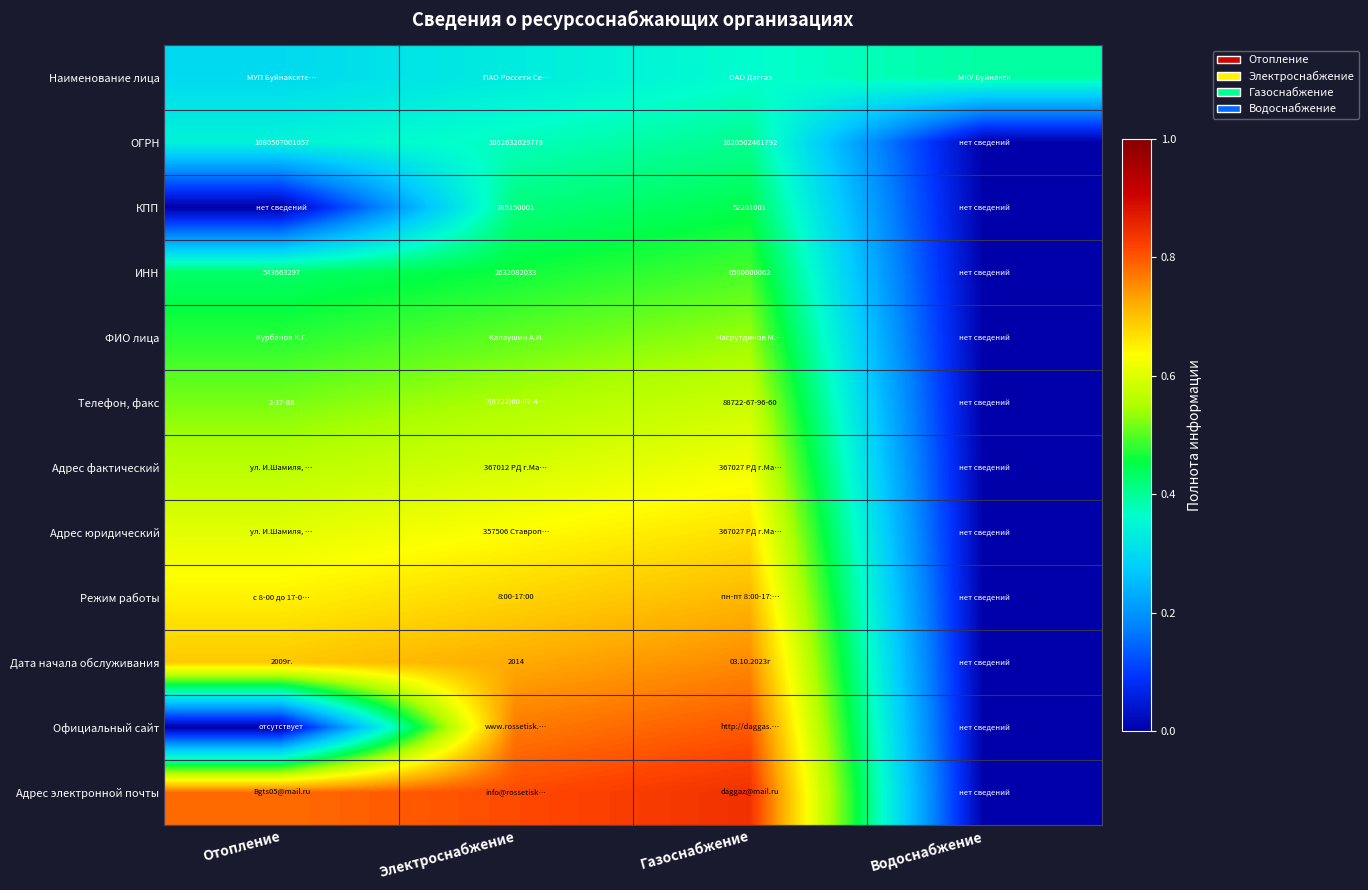

Count the Адрес юридический values in the range 0 to 1.

4